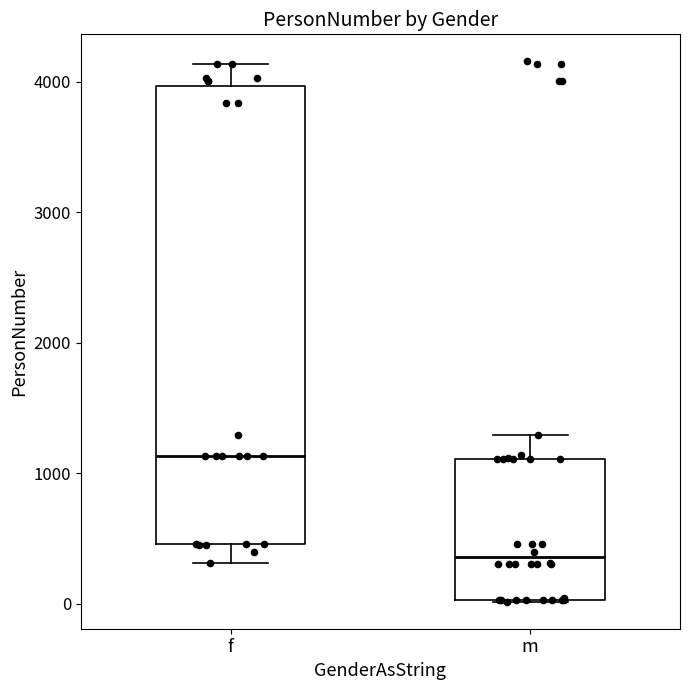

Where does the upper whisker of the box for m end on the y-axis? The values are not printed on the chart, so give them approximately, as read against the axis.

1300